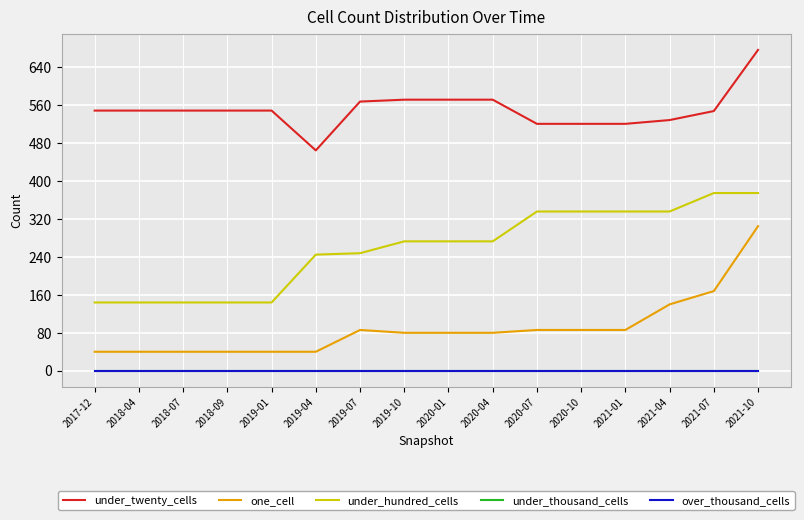

Does the chart have visible grid lines?

Yes